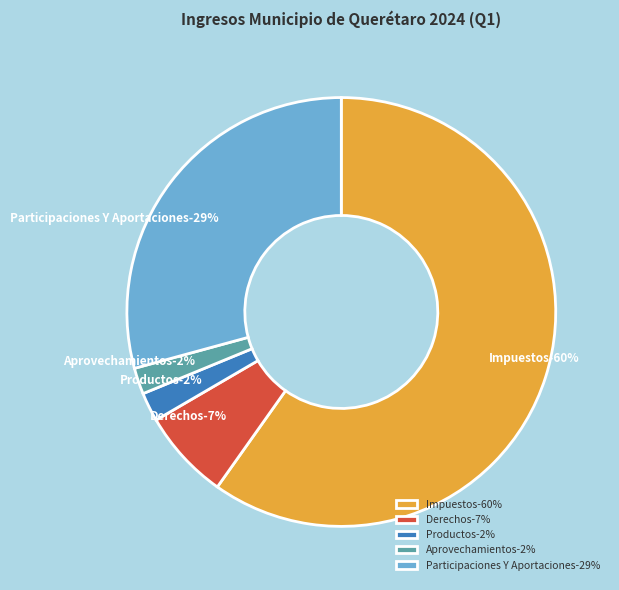

Rank the categories by value from lowest to highest.

Aprovechamientos, Productos, Derechos, Participaciones Y Aportaciones, Impuestos